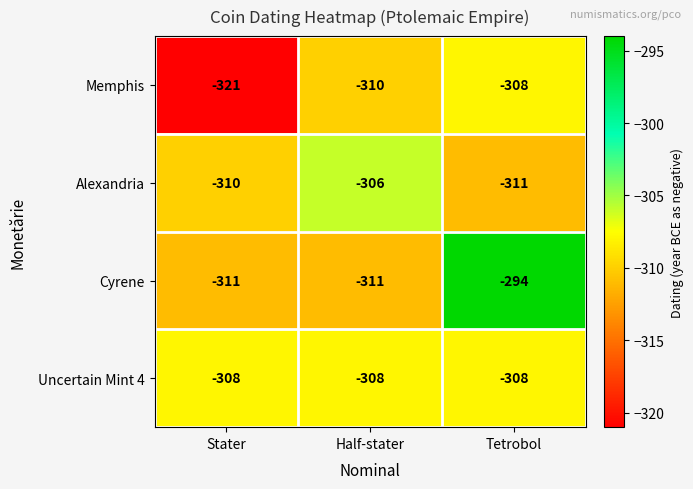

At which category is the sum across all series the highest?

Tetrobol